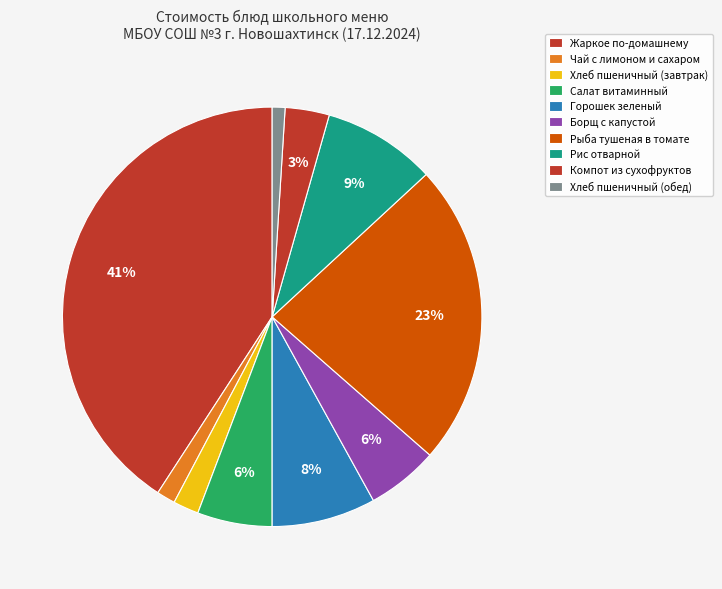

Rank the categories by value from highest to lowest.

Жаркое по-домашнему, Рыба тушеная в томате, Рис отварной, Горошек зеленый, Салат витаминный, Борщ с капустой, Компот из сухофруктов, Хлеб пшеничный (завтрак), Чай с лимоном и сахаром, Хлеб пшеничный (обед)